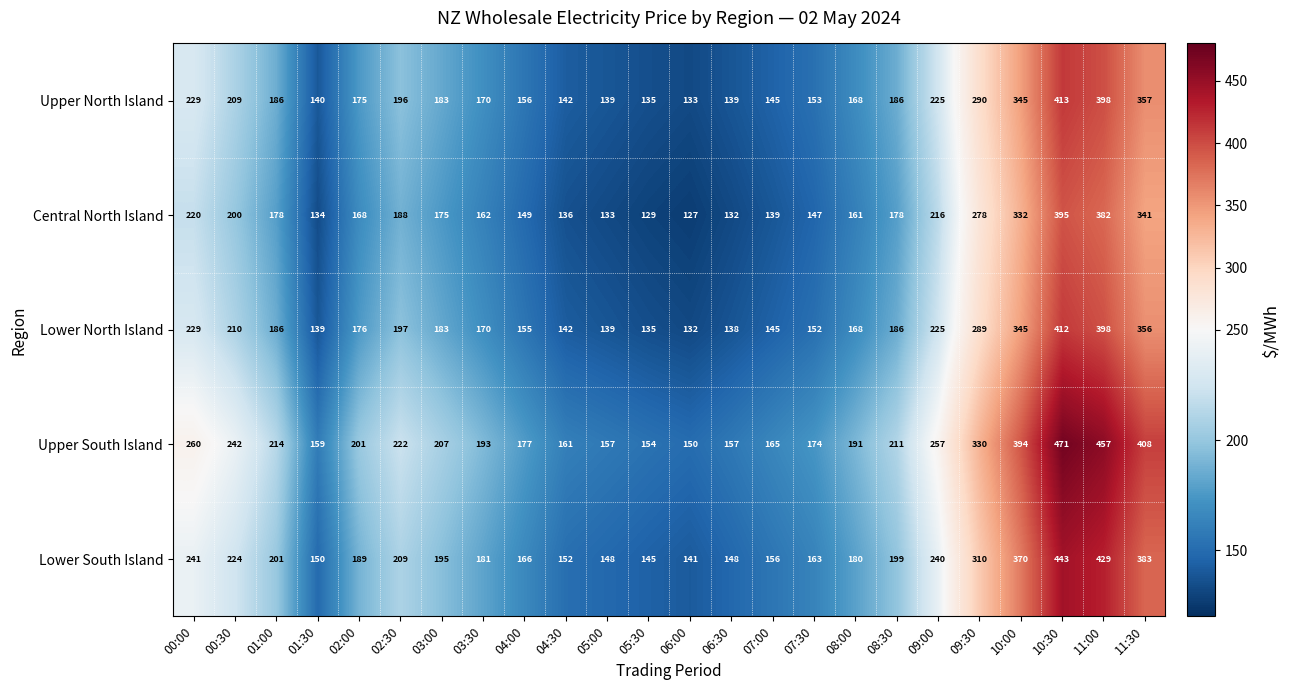

At 01:30, list the series in order from smallest to largest.

Central North Island, Lower North Island, Upper North Island, Lower South Island, Upper South Island